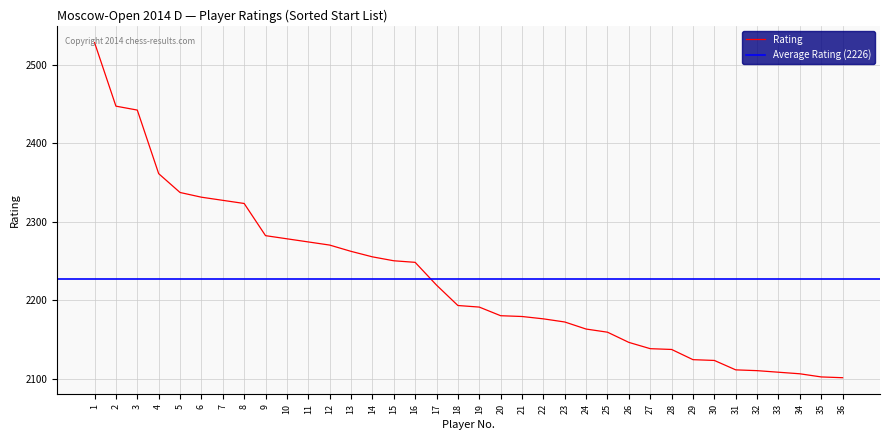

The chart shows a value of 3147 at 9. True or false?

False